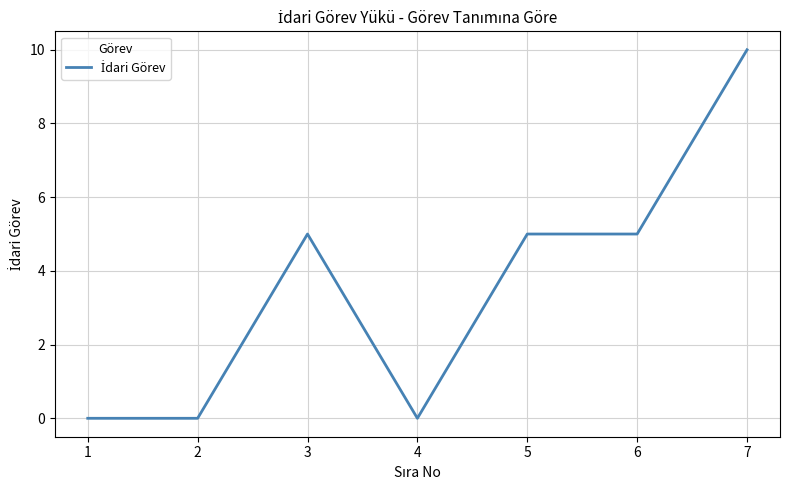

True or false: the data has more than 0 interior local peaks.

True